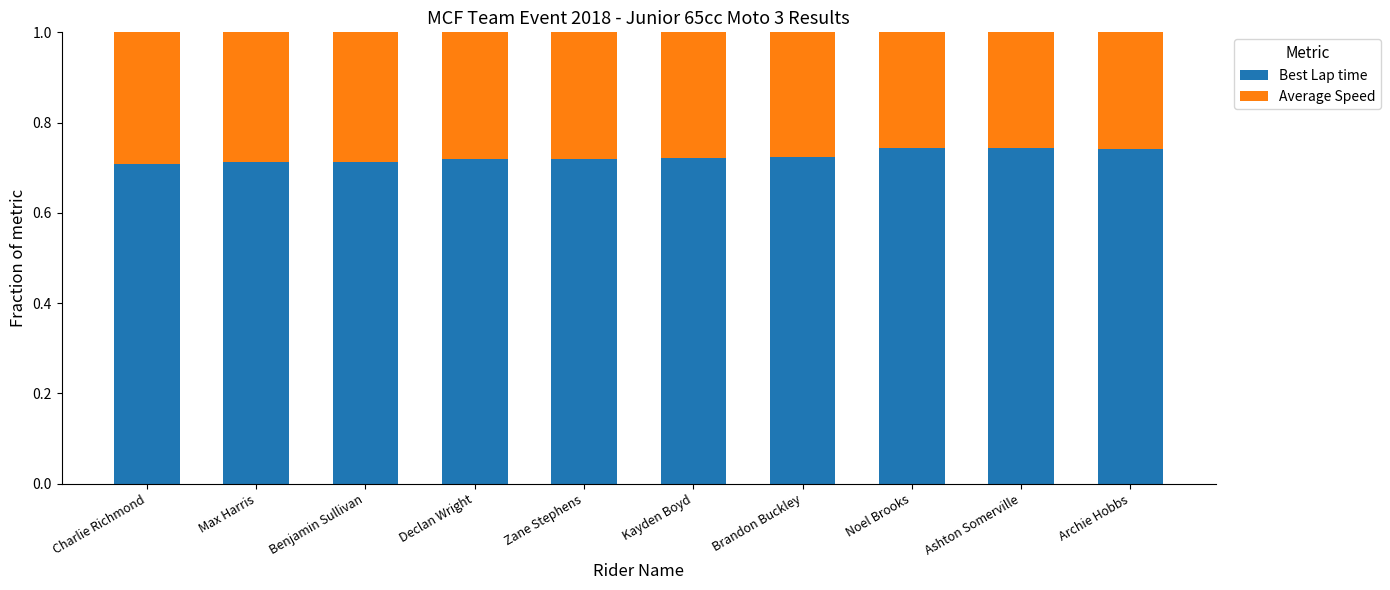

What is the total value across all series at Benjamin Sullivan?

1.0